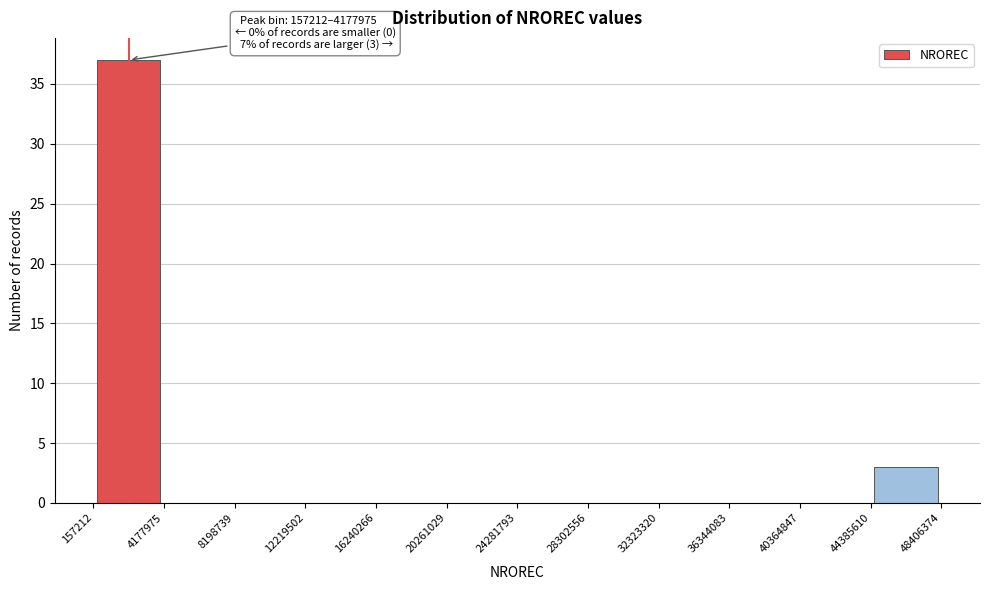

Which range on the x-axis has the tallest bar?

157212 to 4177975